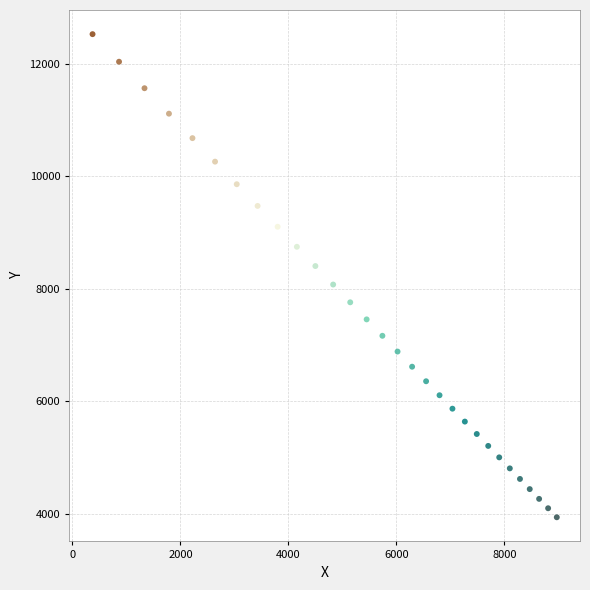

What is the range of Y values (max minus min)?

8595.9